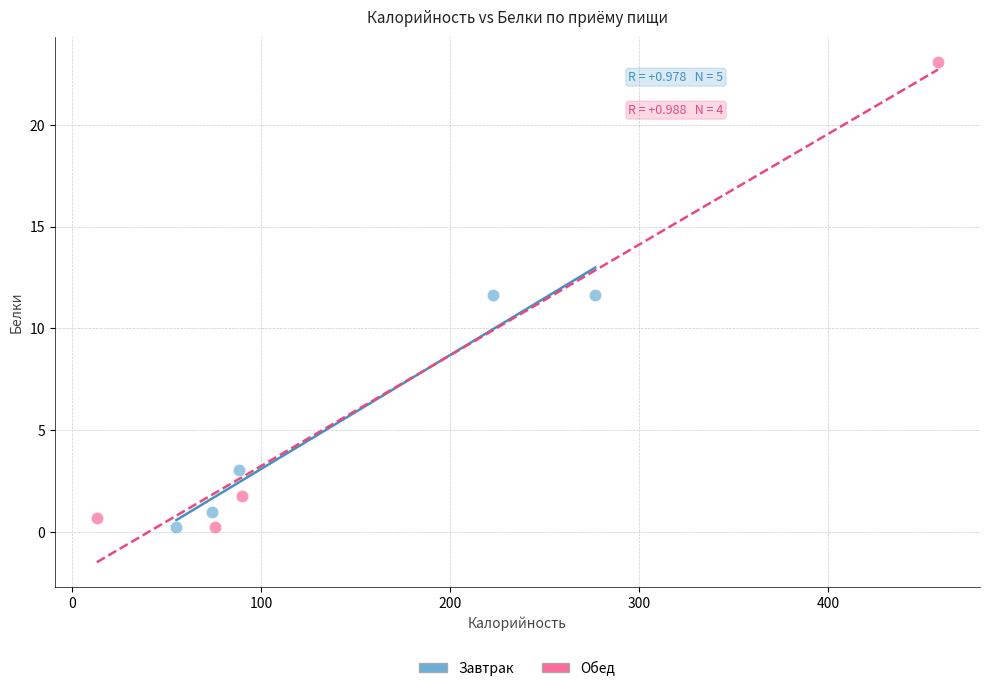

Which series contains the highest Y value?

Обед